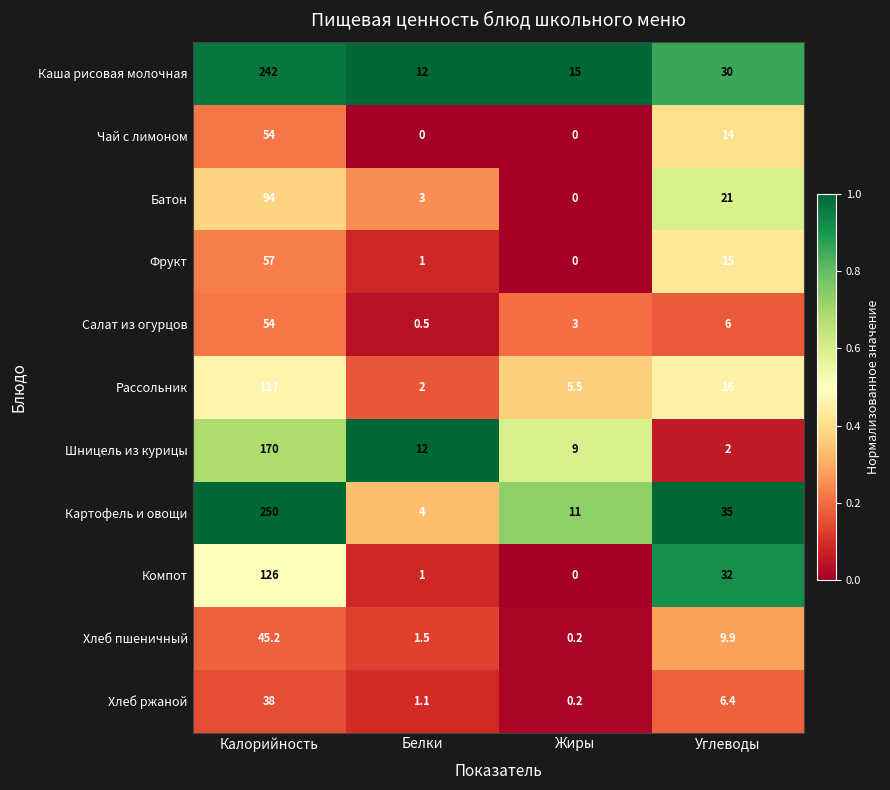

What is the spread (max minus min) of values at Углеводы?

33.0